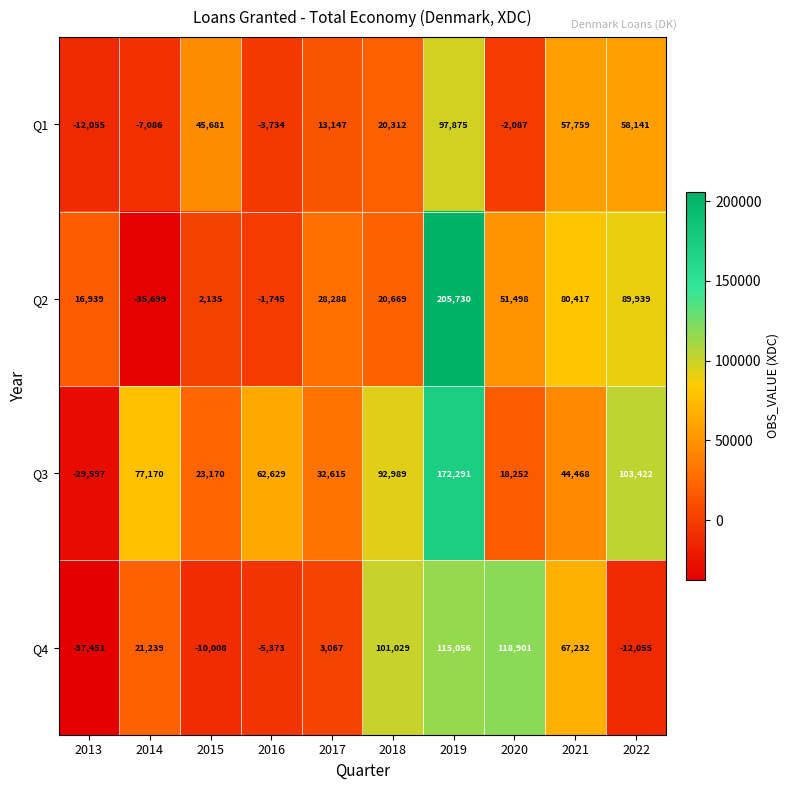

Which category has the lowest value across all series?

2013